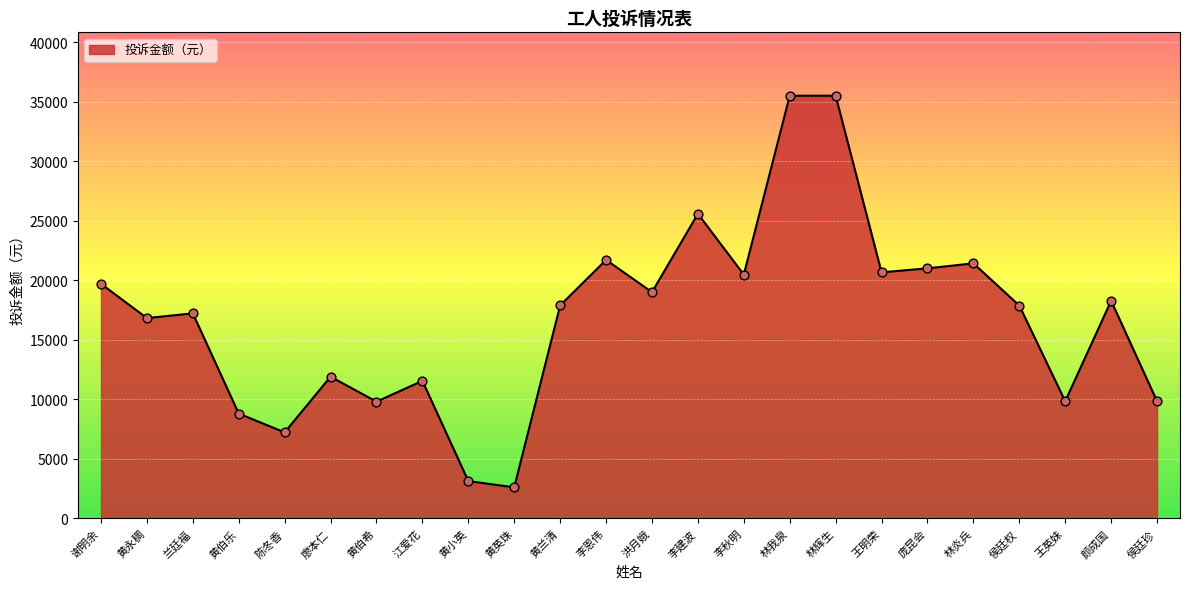

What is the change in value from 李建波 to 王英妹?

-15746.0